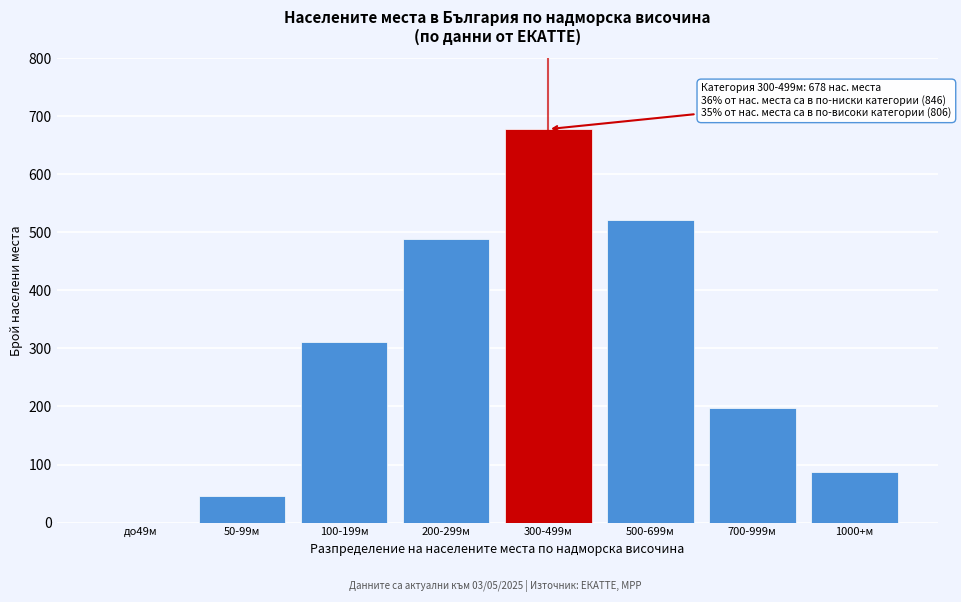

Reading left to right, what are all the values shown in this chart?

до49м=0	50-99м=45	100-199м=312	200-299м=489	300-499м=678	500-699м=521	700-999м=198	1000+м=87